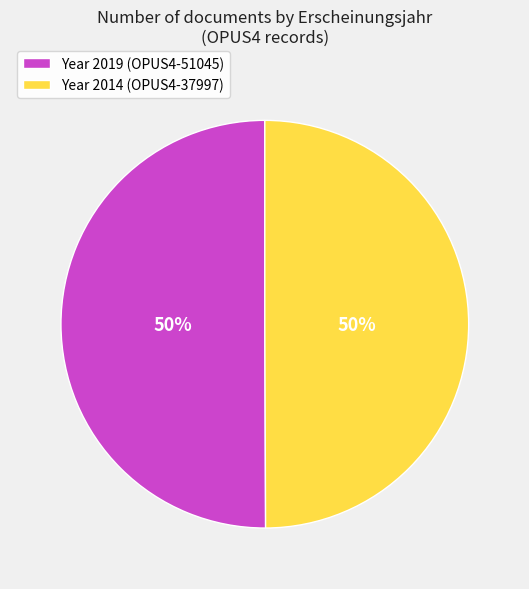

How many segments does this pie chart have?

2